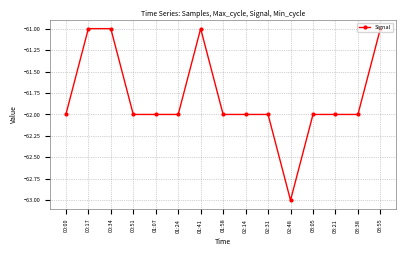

What is the value of the 13th point from the left?

-62